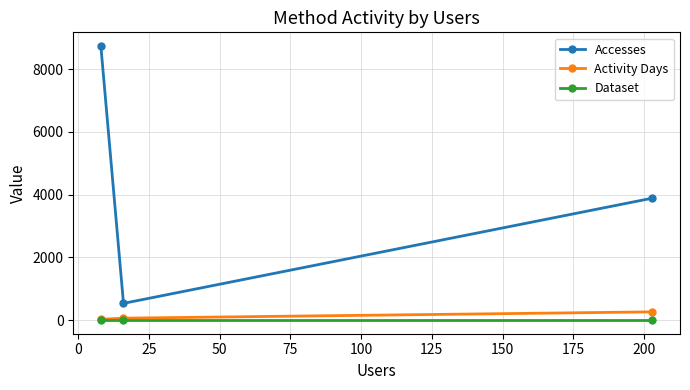

Which series has the largest total across all categories?

Accesses